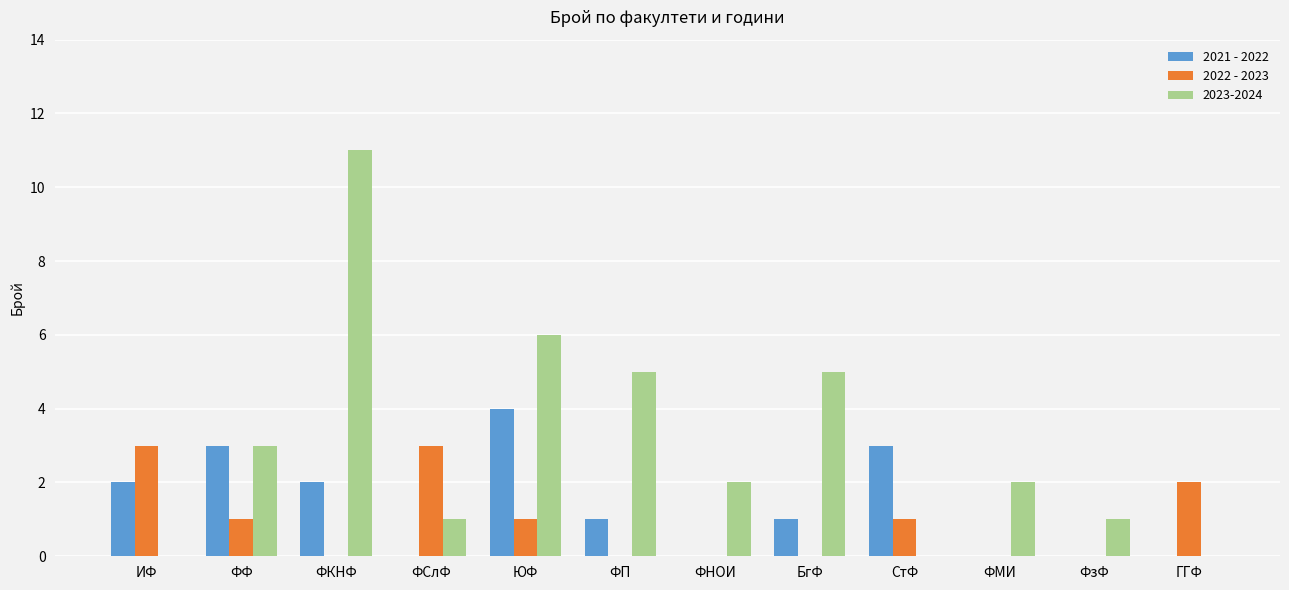

Is it true that 2023-2024 equals 5 at ФП?

True